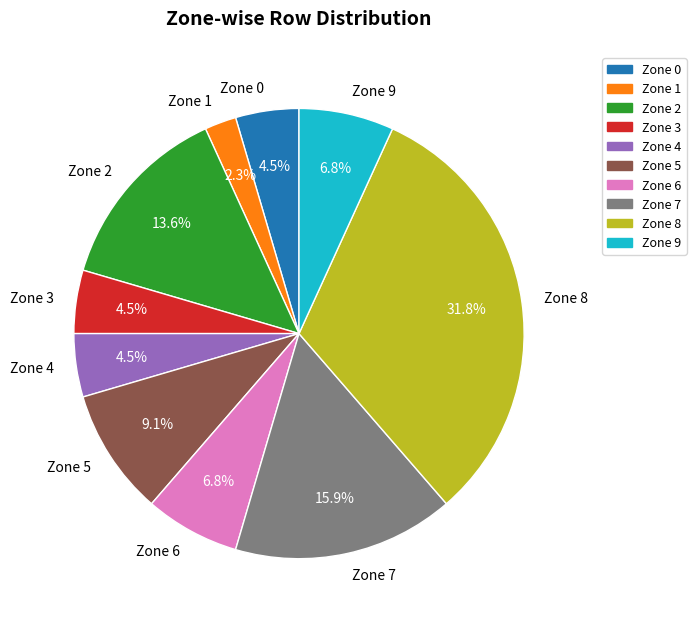

What portion of the pie excludes Zone 2?

86.4%